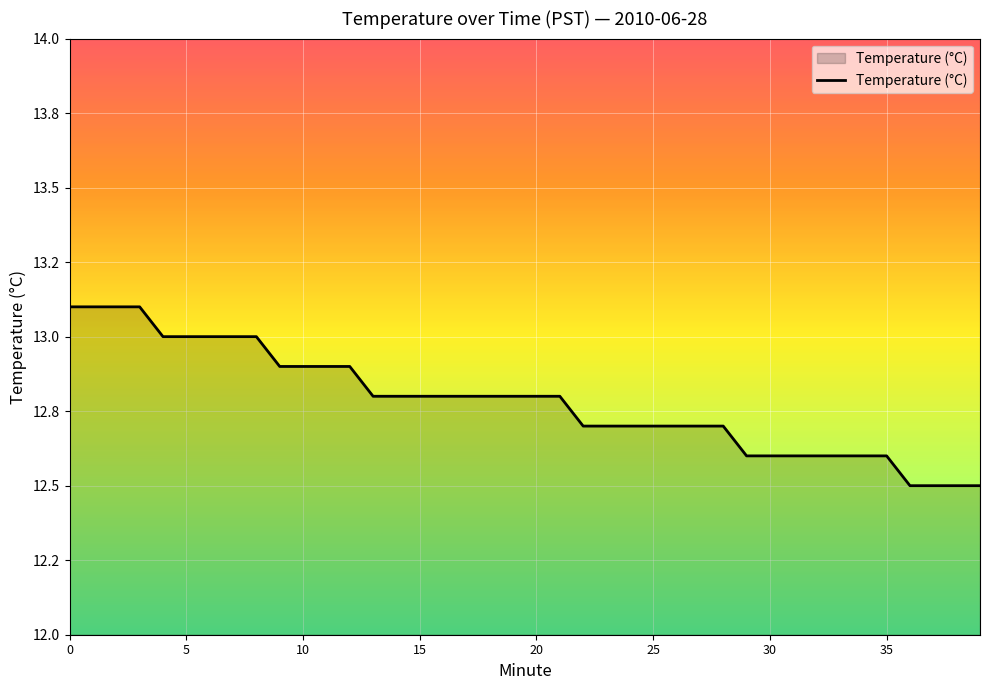

Reading right to left, list all the values displayed in this chart.

12.5	12.5	12.5	12.5	12.6	12.6	12.6	12.6	12.6	12.6	12.6	12.7	12.7	12.7	12.7	12.7	12.7	12.7	12.8	12.8	12.8	12.8	12.8	12.8	12.8	12.8	12.8	12.9	12.9	12.9	12.9	13.0	13.0	13.0	13.0	13.0	13.1	13.1	13.1	13.1